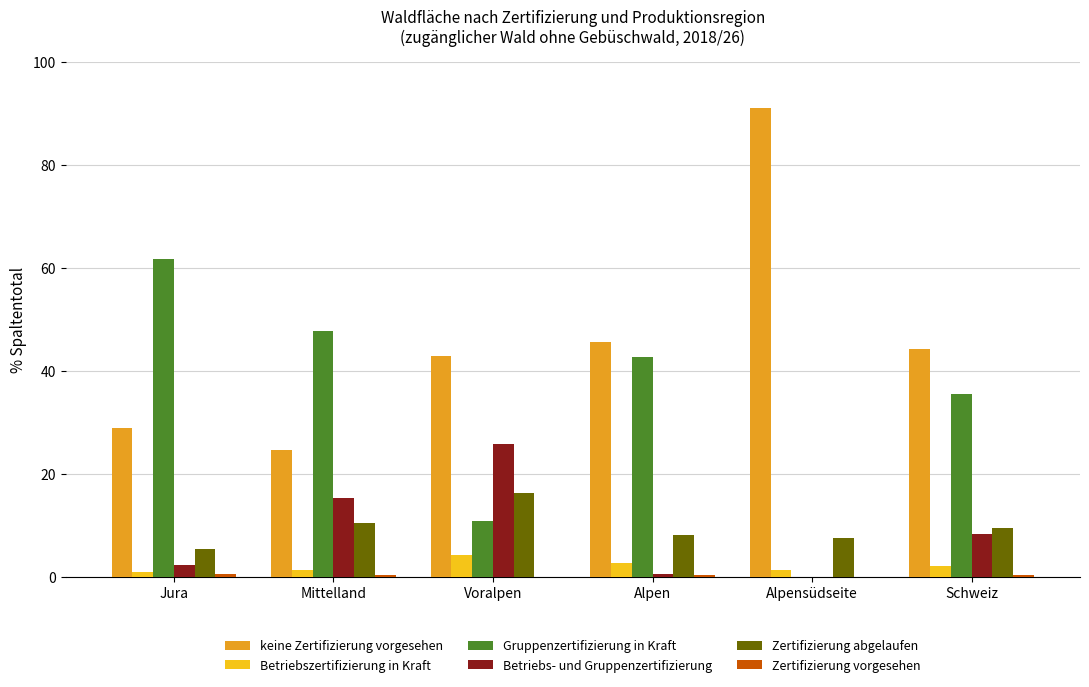

What value does the Betriebs- und Gruppenzertifizierung series have at Schweiz?

8.3